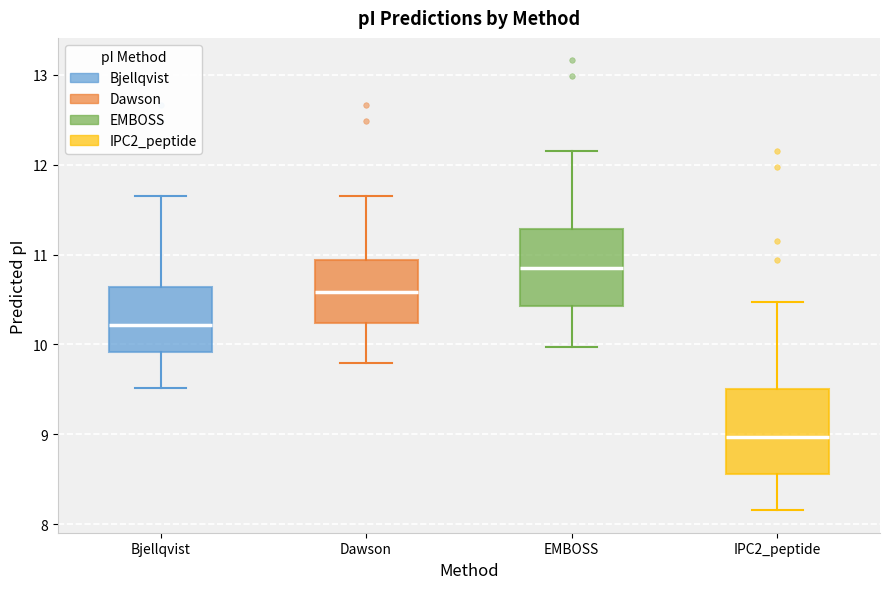

Where does the lower whisker of the box for EMBOSS end on the y-axis? The values are not printed on the chart, so give them approximately, as read against the axis.

10.0